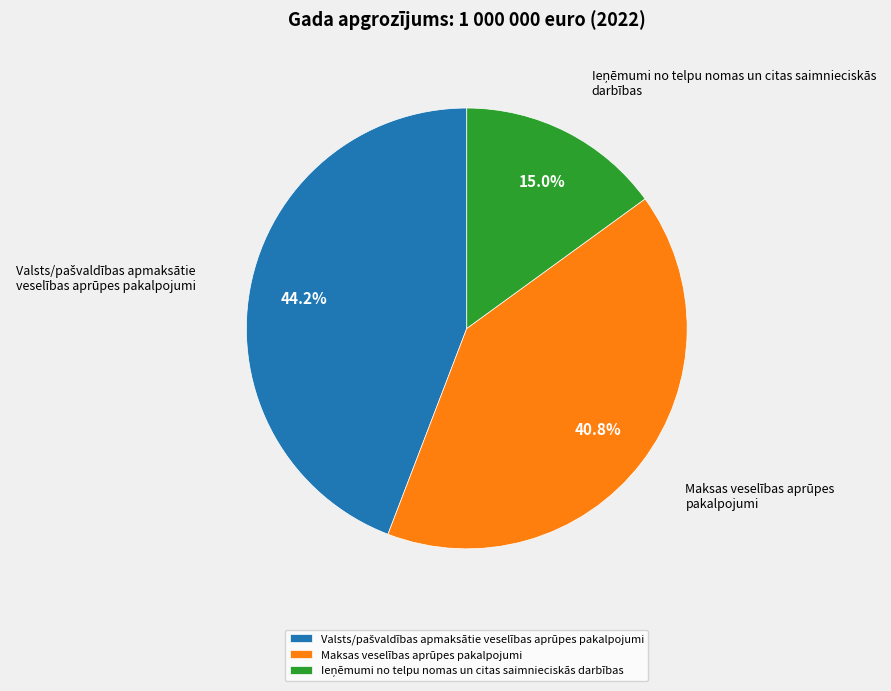

Count the number of slices in the pie.

3